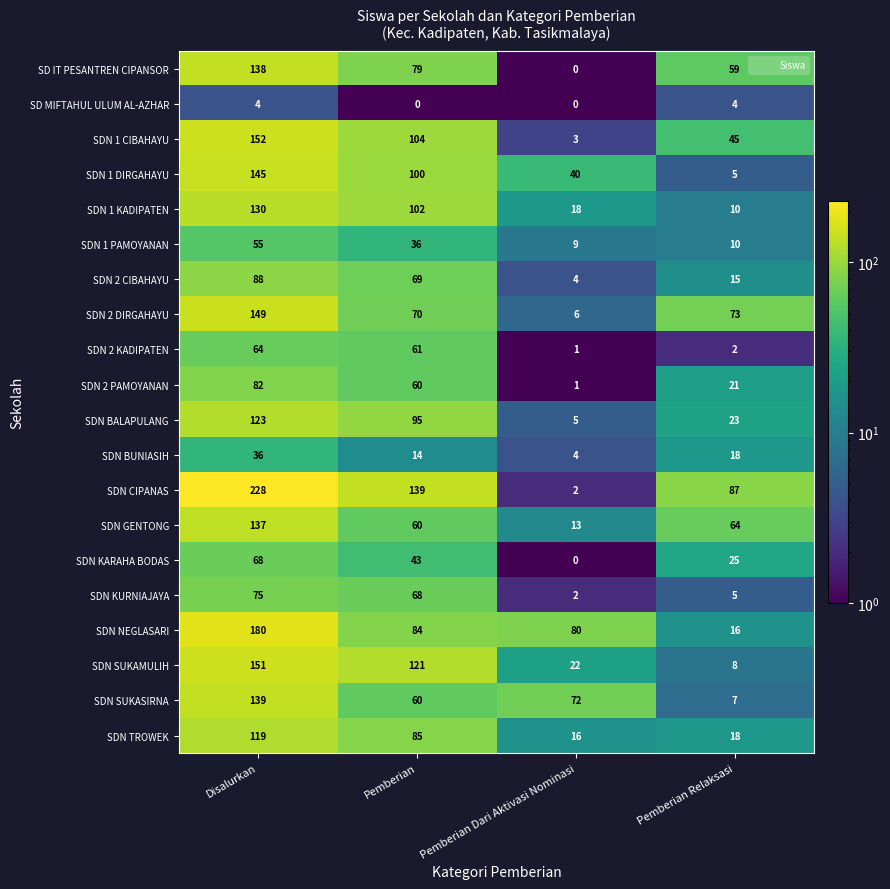

Which series has the largest total across all categories?

SDN CIPANAS